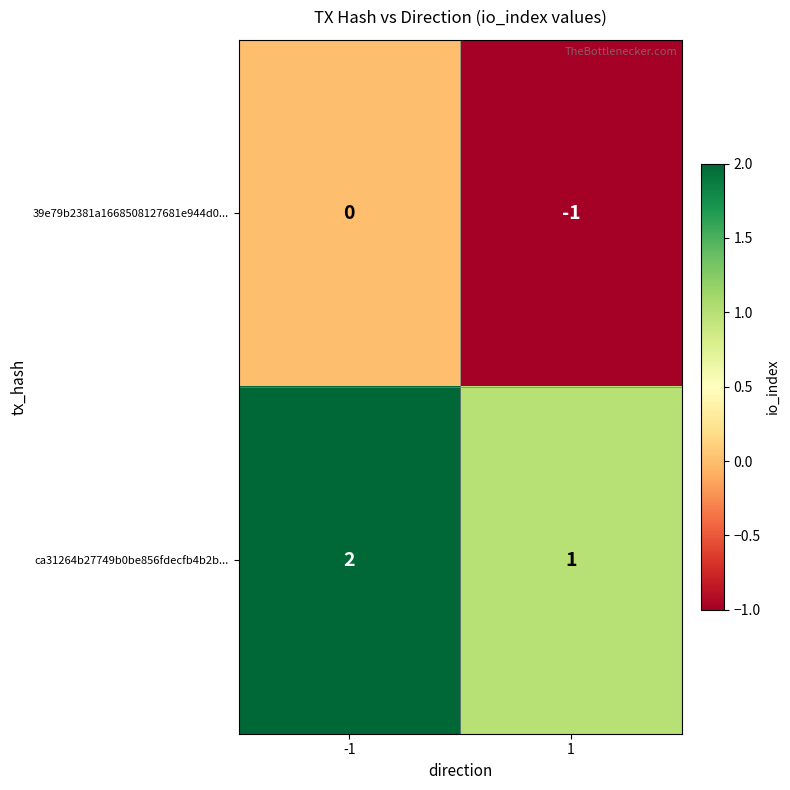

Is the value of ca31264b27749b0be856fdecfb4b2b... at -1 greater than the value of 39e79b2381a1668508127681e944d0... at -1?

Yes